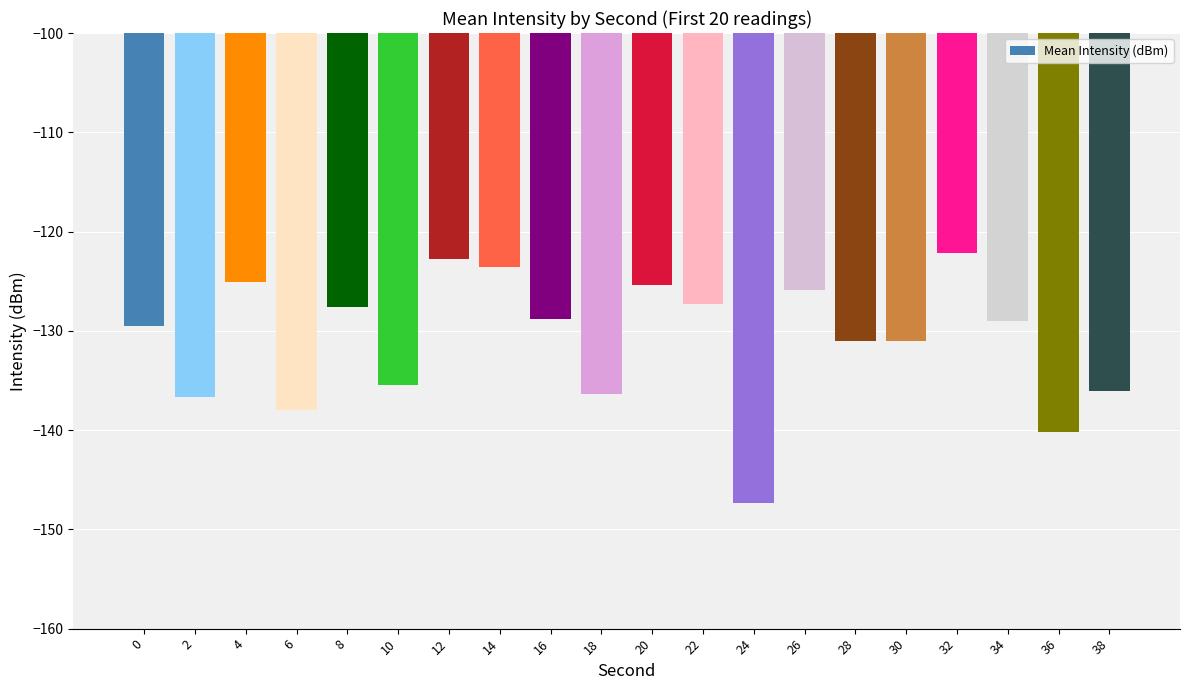

Between 22 and 10, which is larger?

22